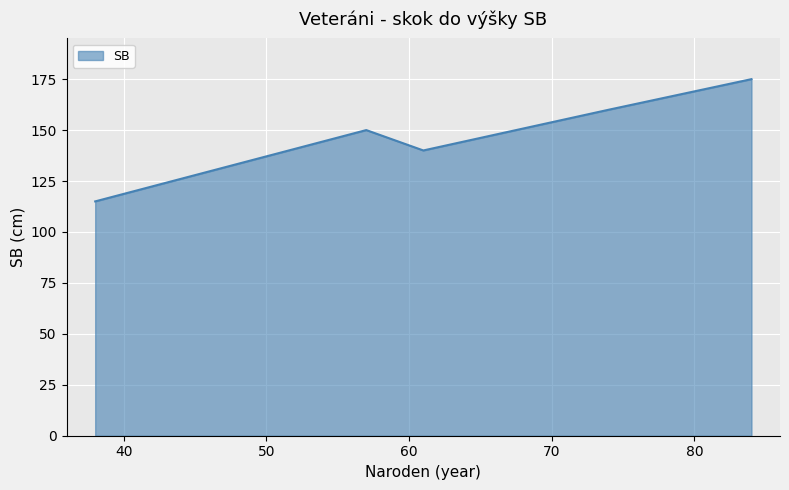

What is the average value?

148